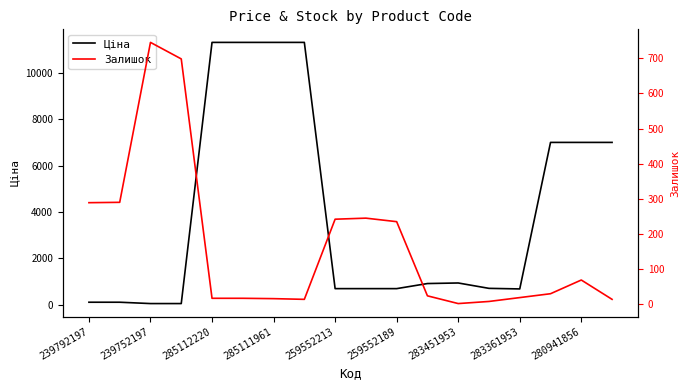

Is it true that Ціна equals 7002.6 at 280941856?

True